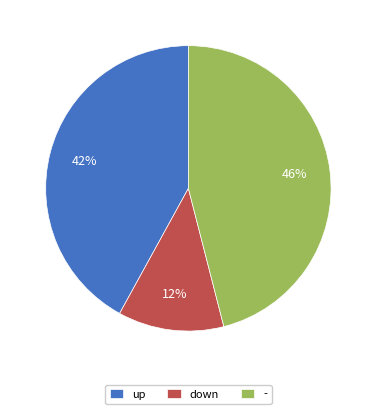

To the nearest percent, what is the difference between the largest and smallest slice percentages?

34%